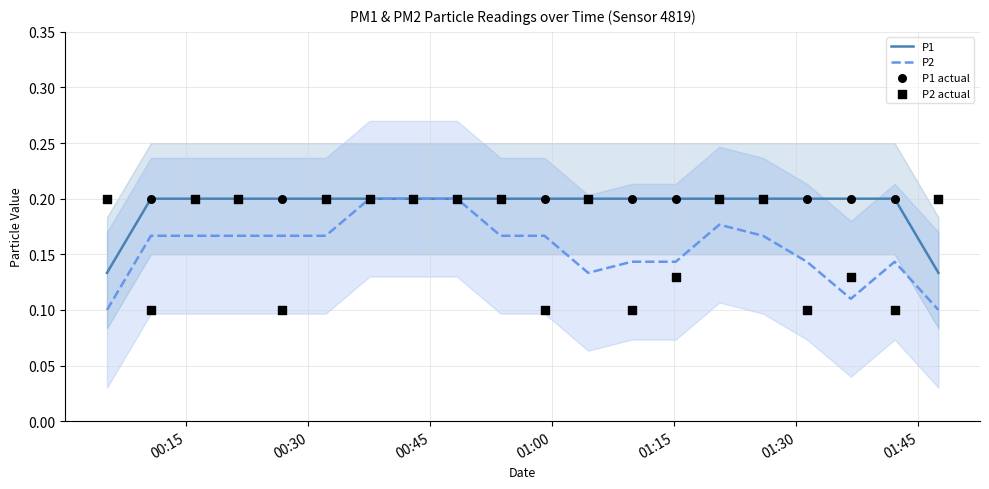

Is the value of P2 actual at 19 greater than the value of P2 at 18?

Yes